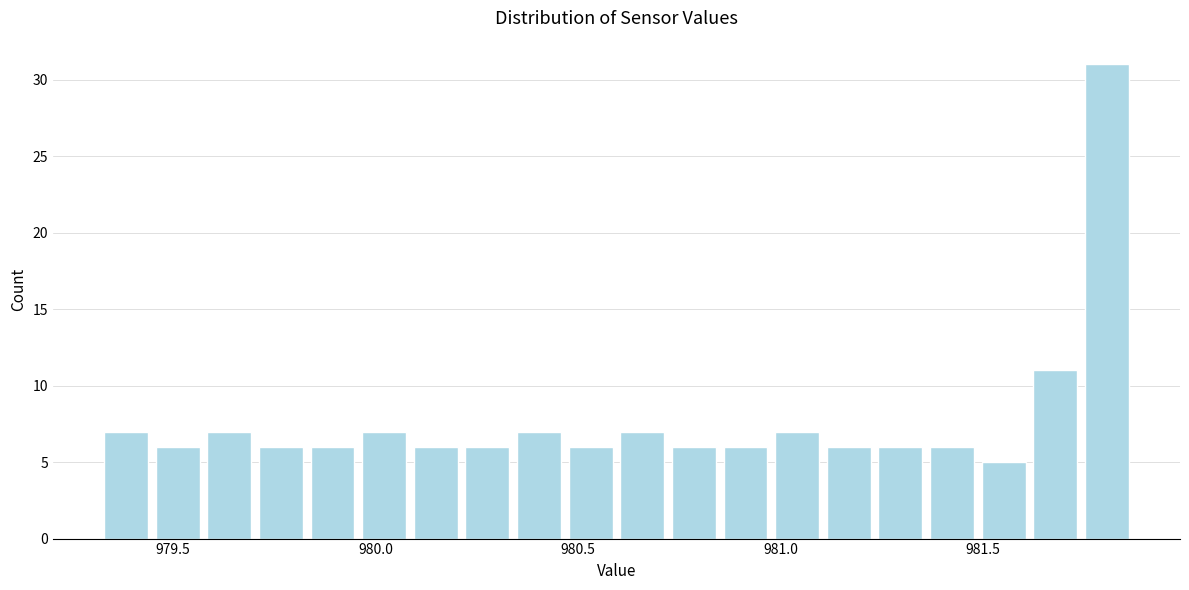

Read against the x-axis, roughly where is the centre of the tallest bar?

981.80